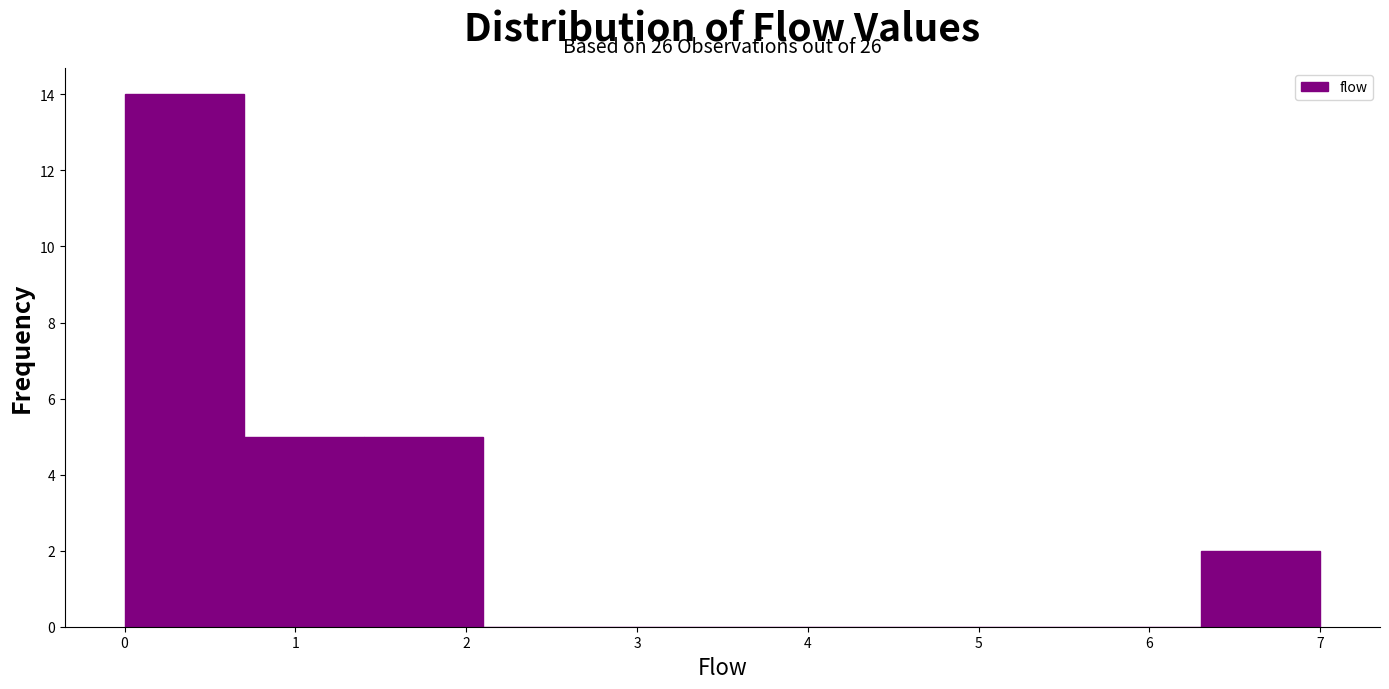

Which range on the x-axis has the tallest bar?

0.0 to 0.7